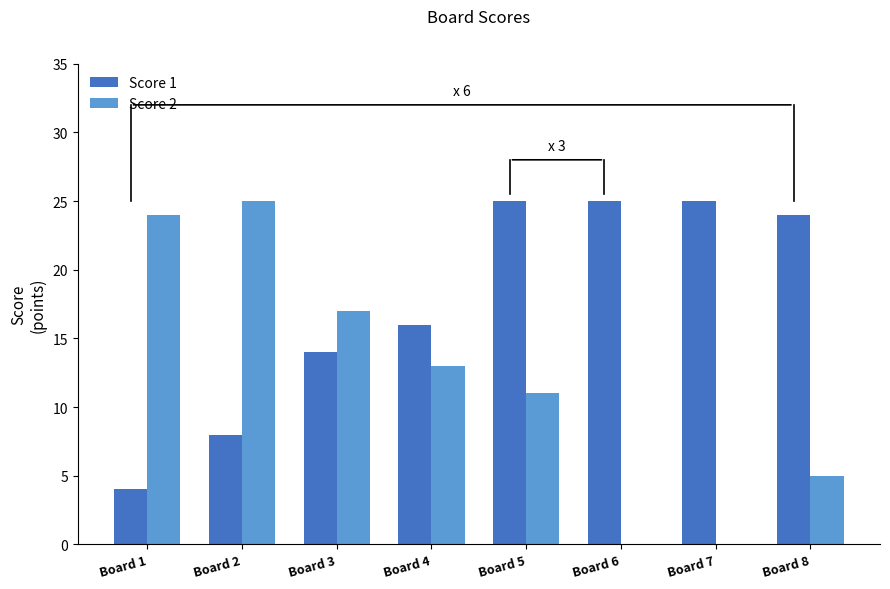

What is the sum of all Score 2 values?

95